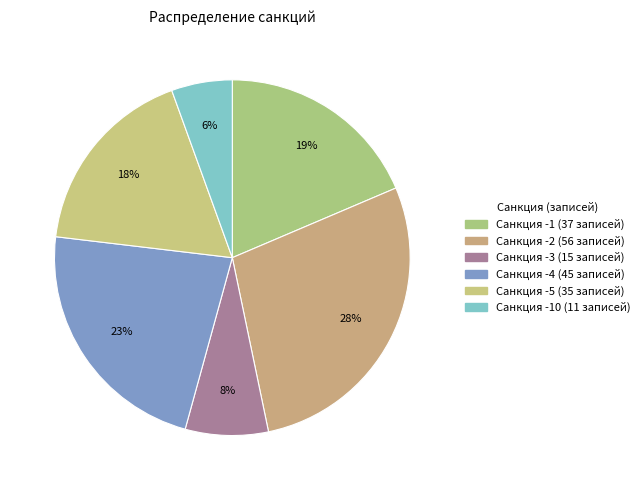

Count the number of slices in the pie.

6